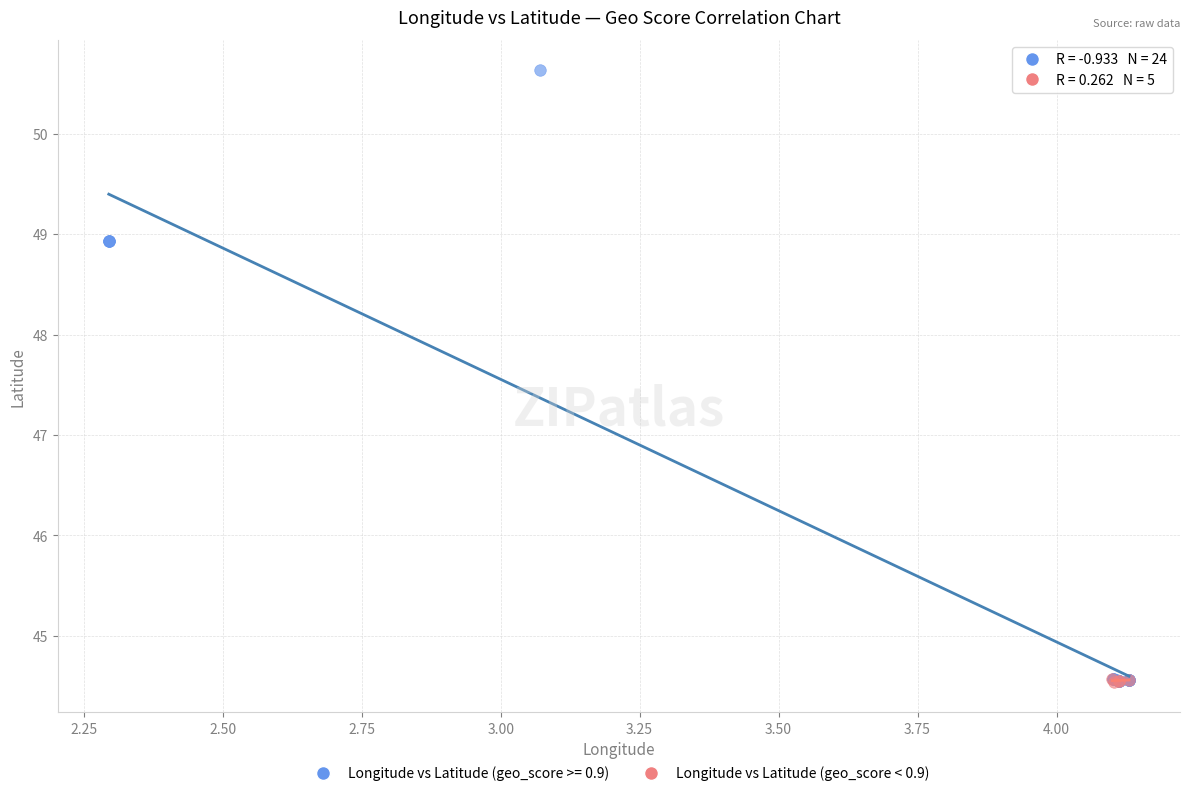

Which series reaches the maximum Y coordinate?

Longitude vs Latitude (geo_score >= 0.9)